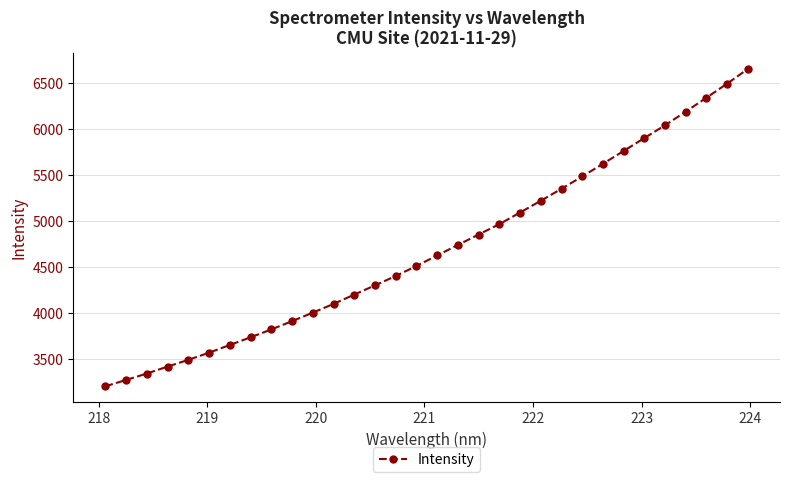

What is the difference between the maximum and minimum values?

3449.3